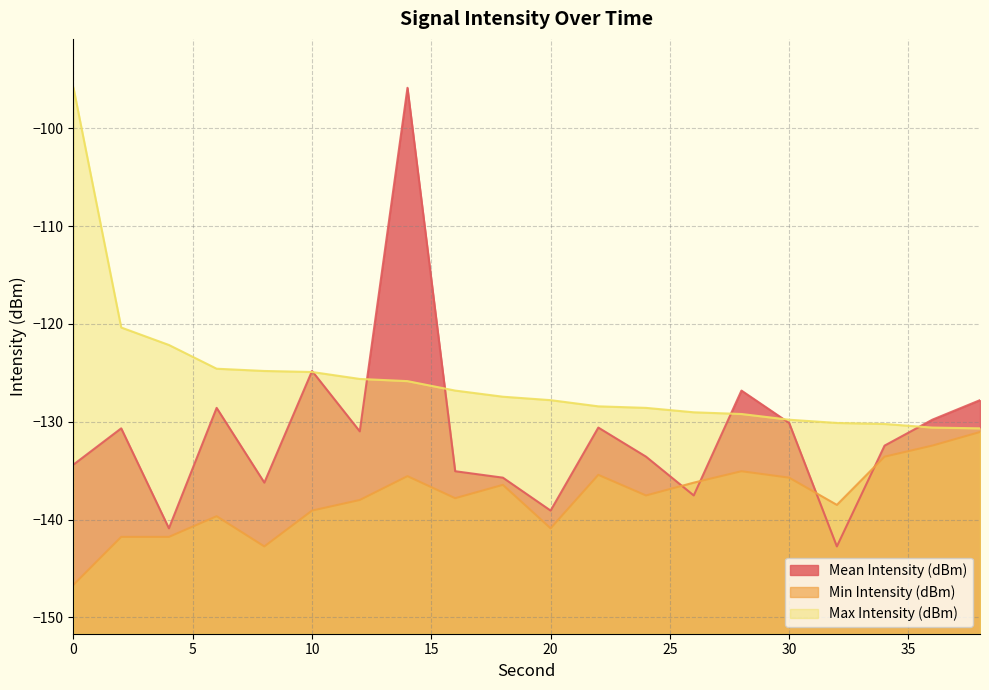

What is the value of the Max Intensity (dBm) point at the 2nd from the left?

-120.4